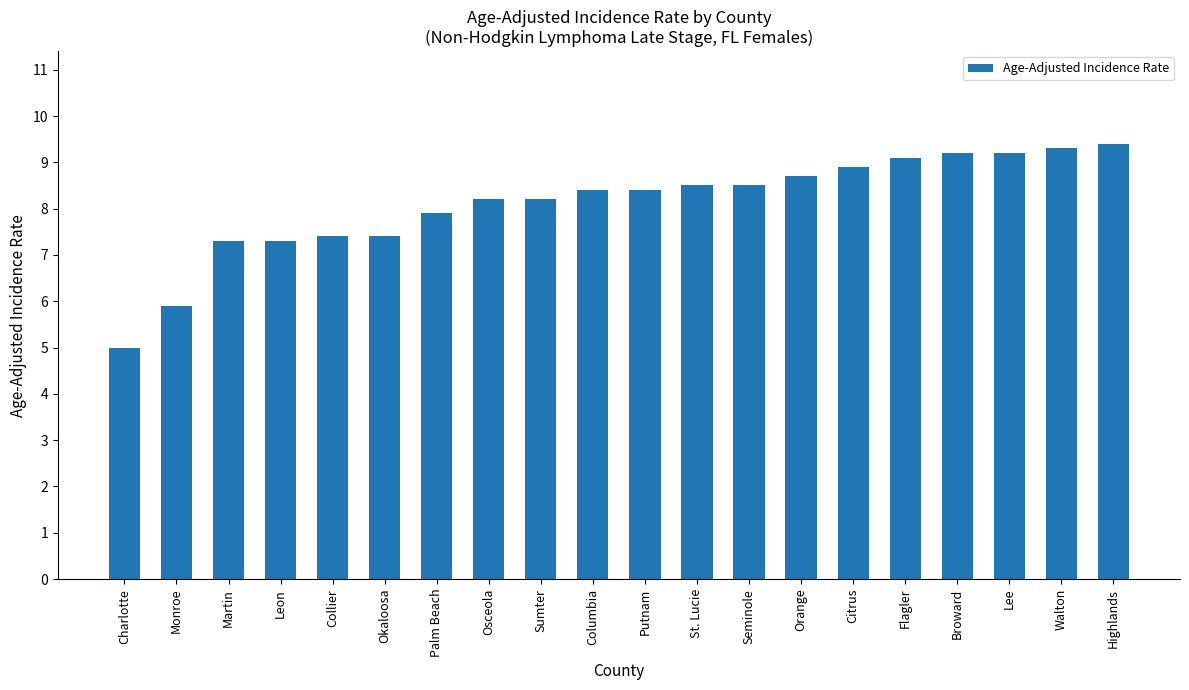

What is the average value?

8.1